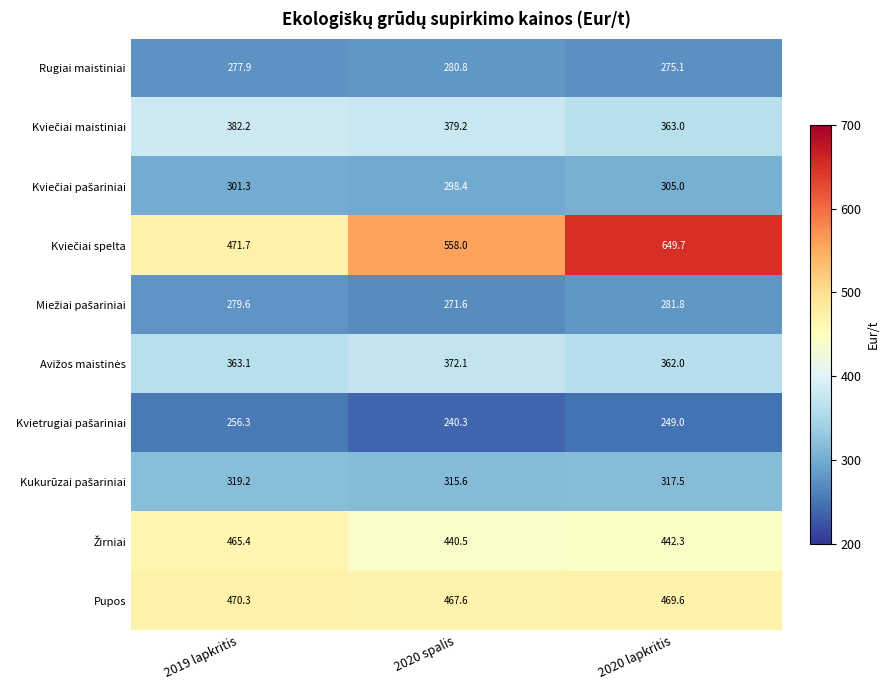

What is the smallest value displayed?

240.3